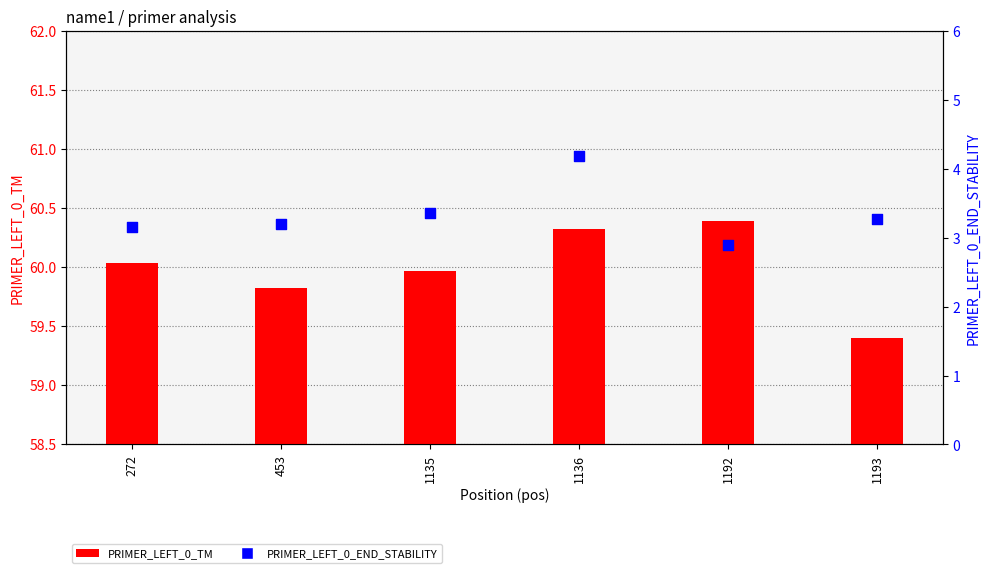

Which series contains the highest Y value?

PRIMER_LEFT_0_TM